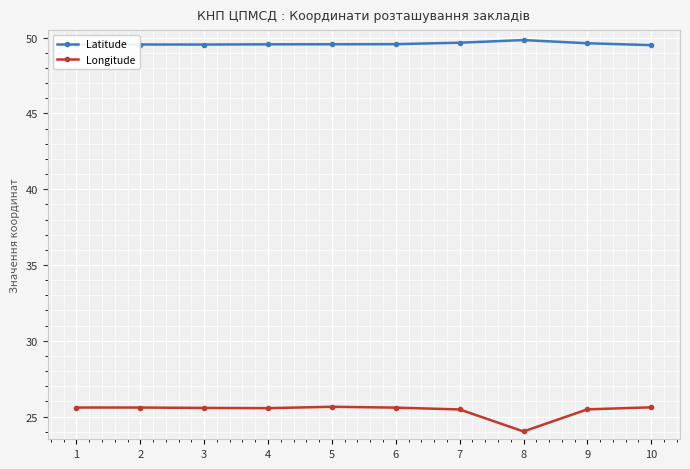

True or false: Latitude and Longitude cross at least once.

False